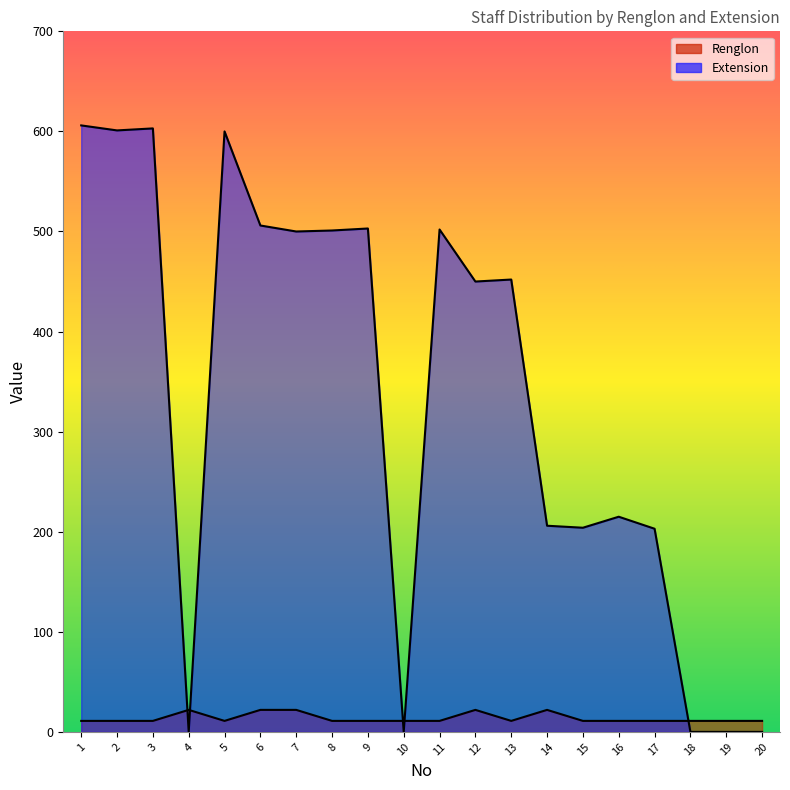

What are all the series names shown in the legend?

Renglon, Extension